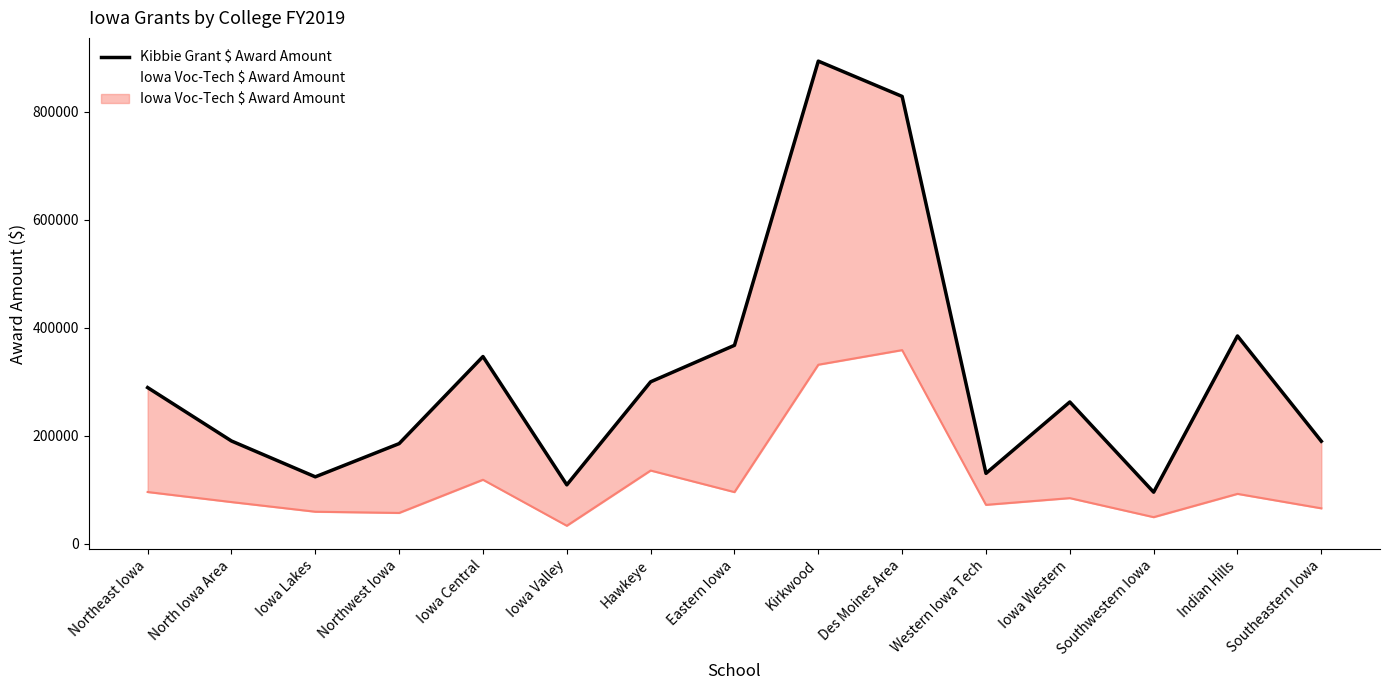

True or false: Iowa Voc-Tech $ Award Amount and Kibbie Grant $ Award Amount cross at least once.

False